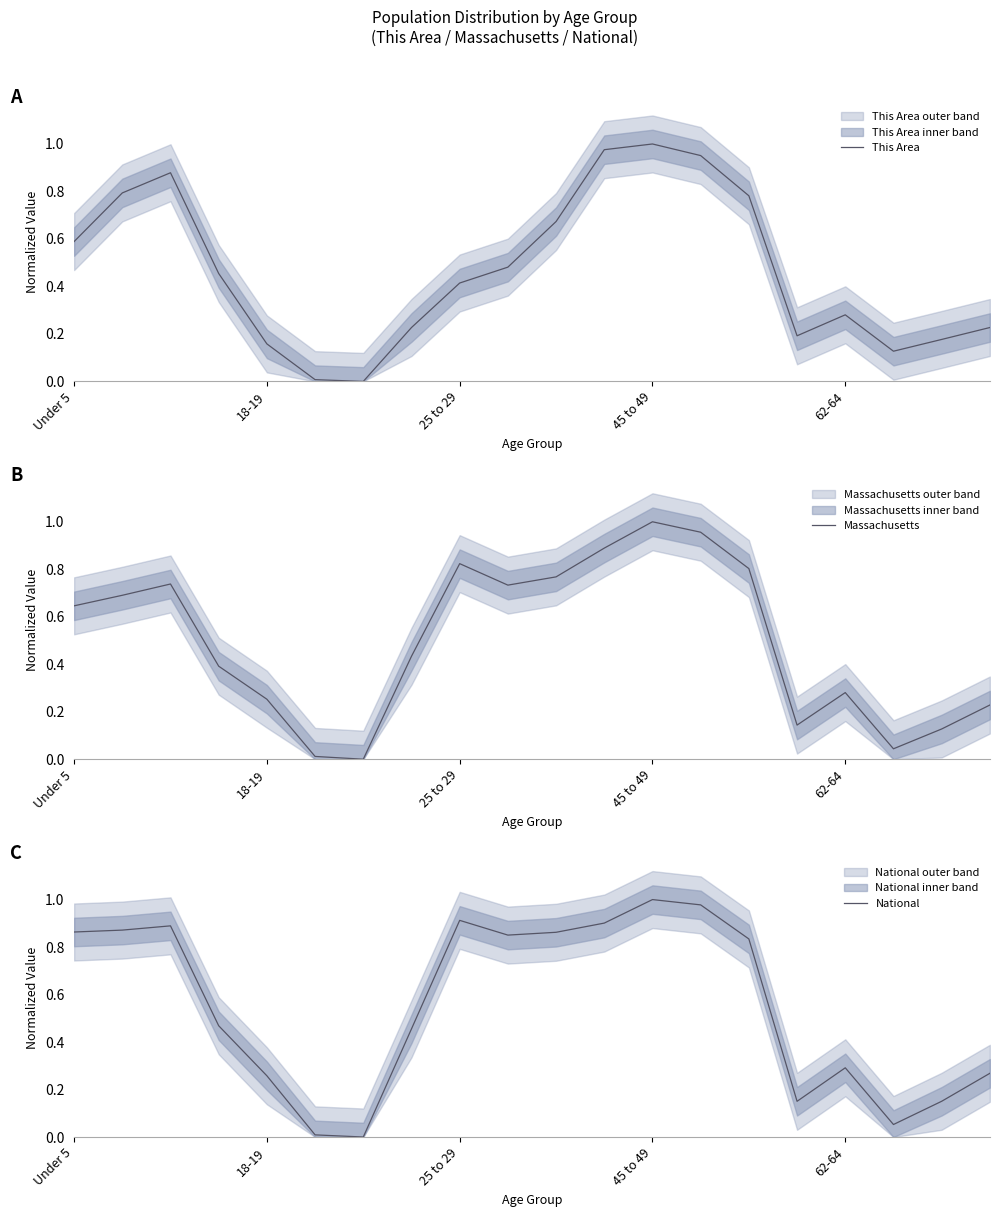

True or false: This Area has more than 0 interior local peaks.

True